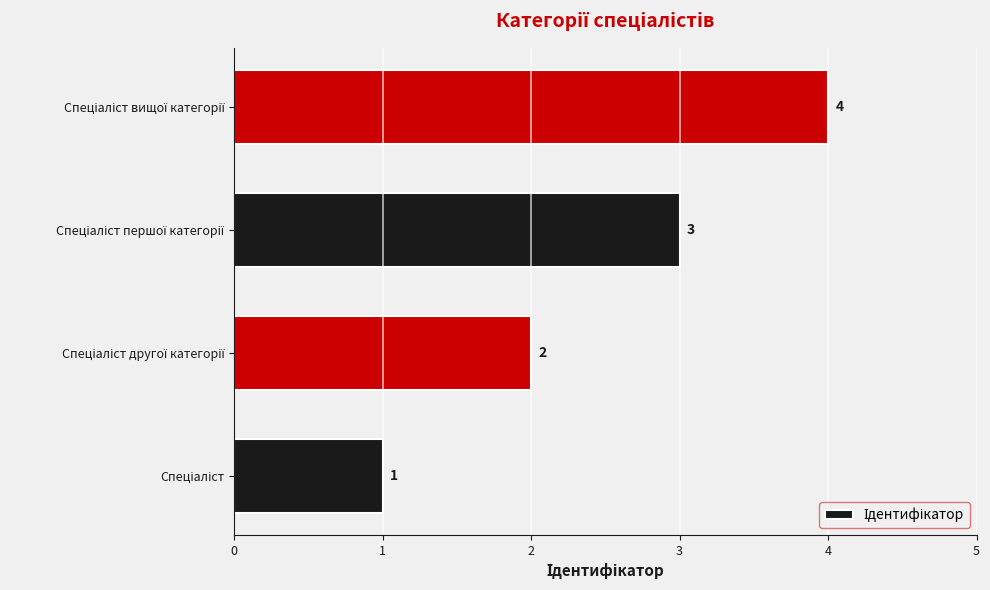

What is the difference between the maximum and second lowest values?

2